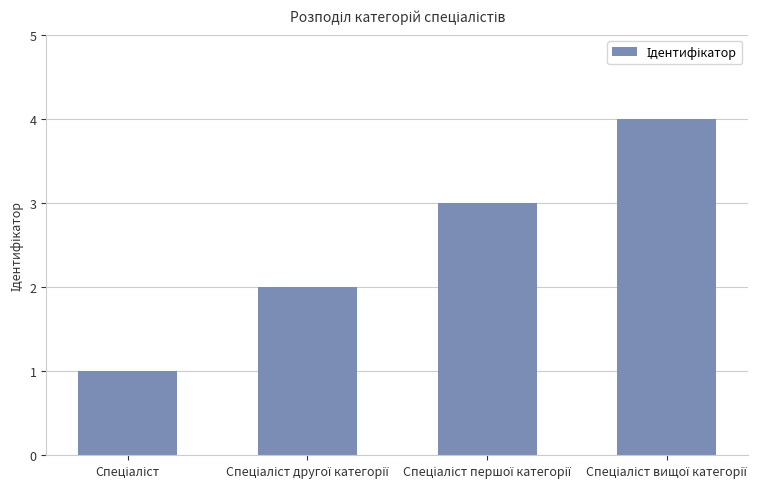

What is the sum of all values?

10